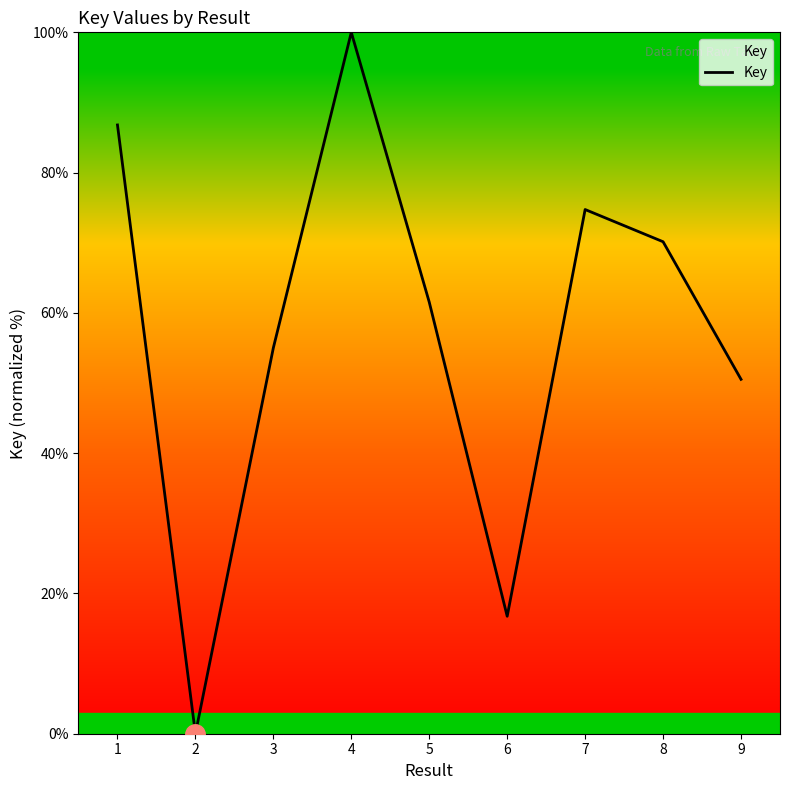

At which label is the value closest to 50?

9